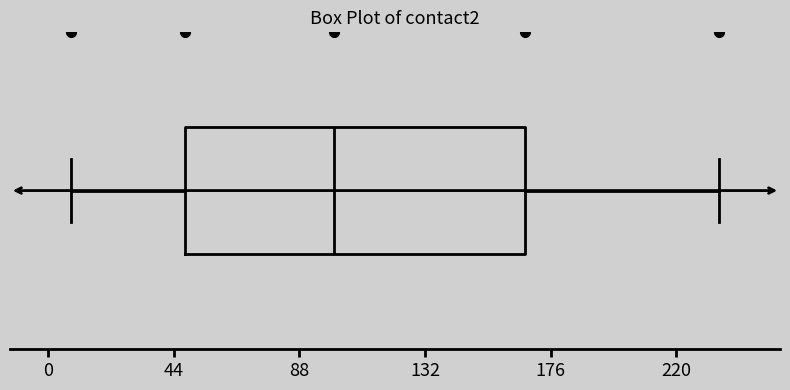

Where is the left edge of the box on the x-axis? The values are not printed on the chart, so give them approximately, as read against the axis.

50